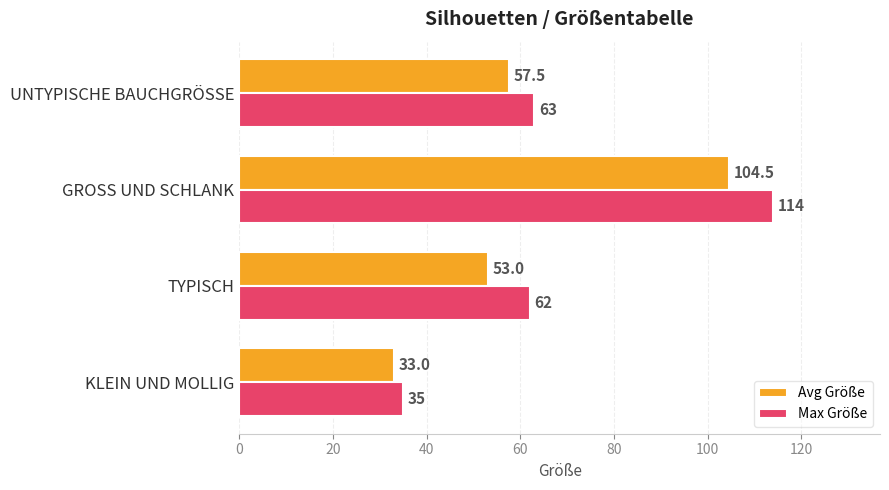

At which label is Max Größe closest to 74?

UNTYPISCHE BAUCHGRÖSSE